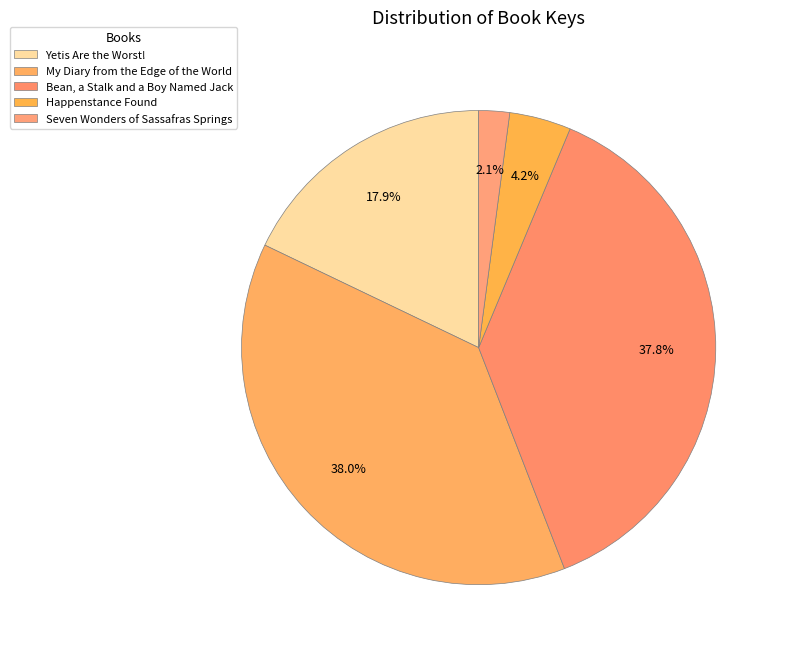

What is the largest slice in the pie chart?

My Diary from the Edge of the World